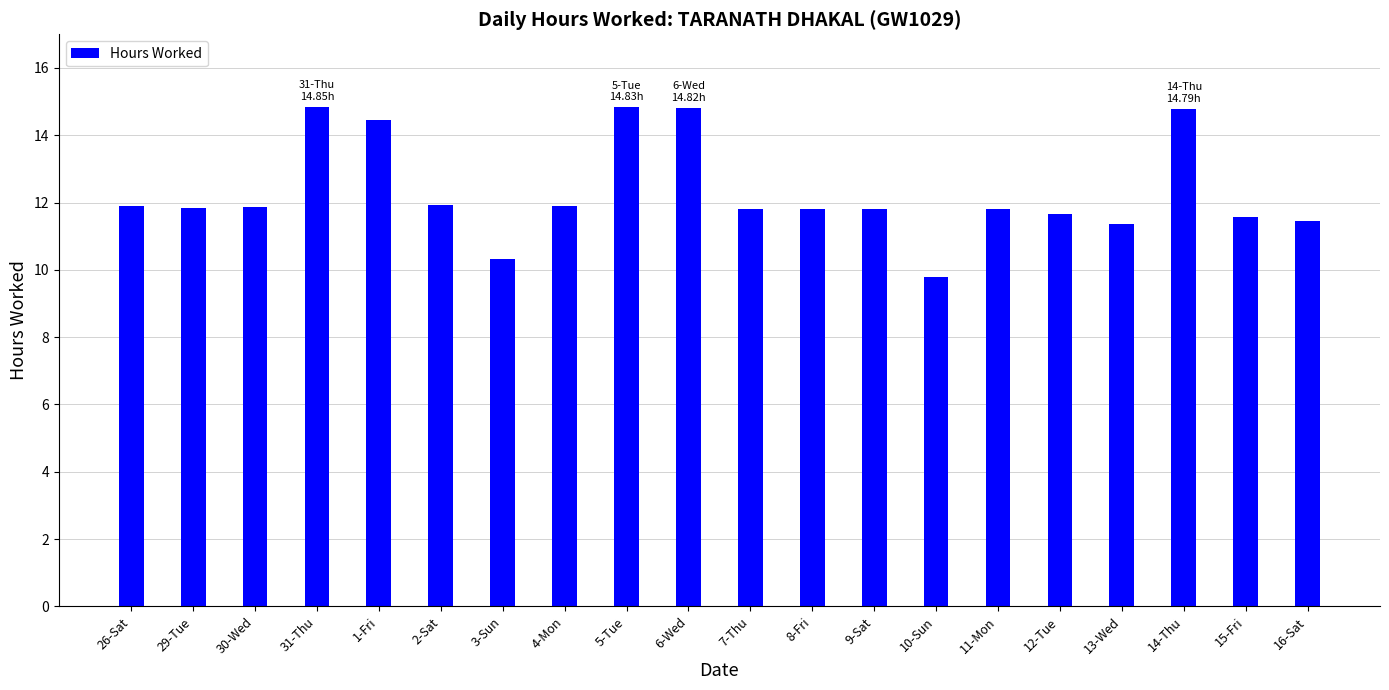

How many bars are there in total?

20